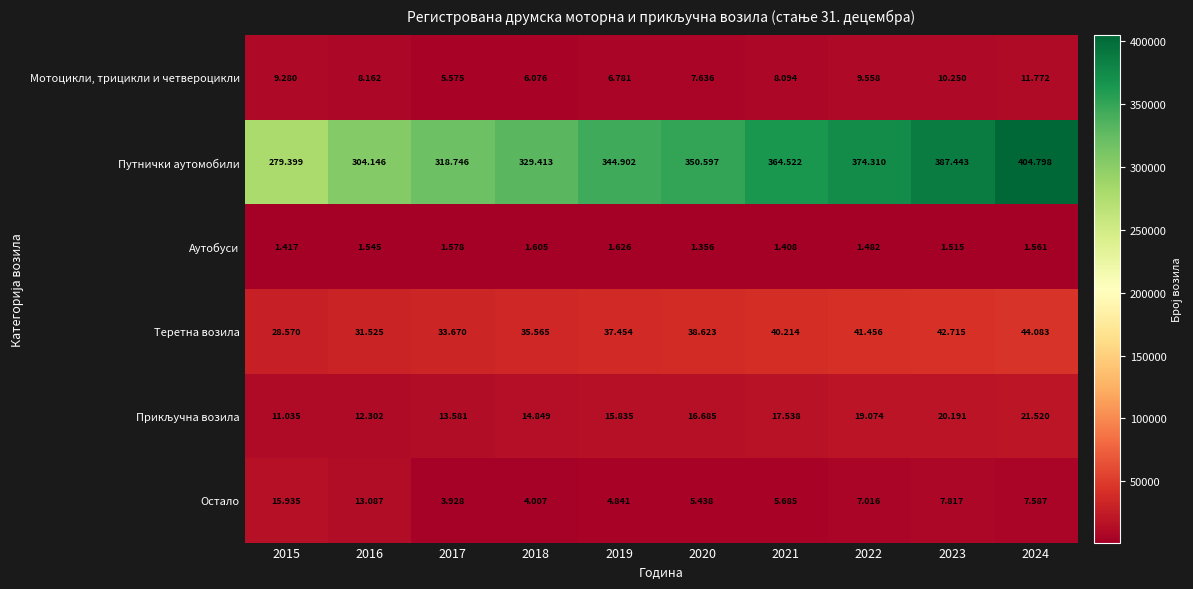

What is the total value across all series at 2019?

411439